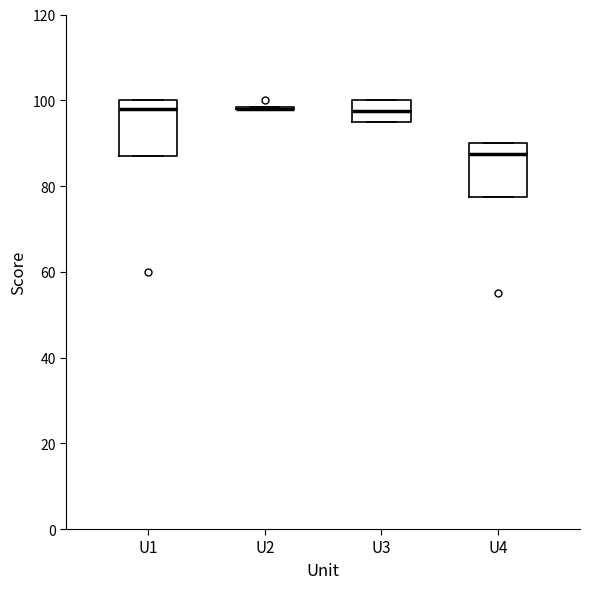

Where is the lower edge of the box for U1 on the y-axis? The values are not printed on the chart, so give them approximately, as read against the axis.

88